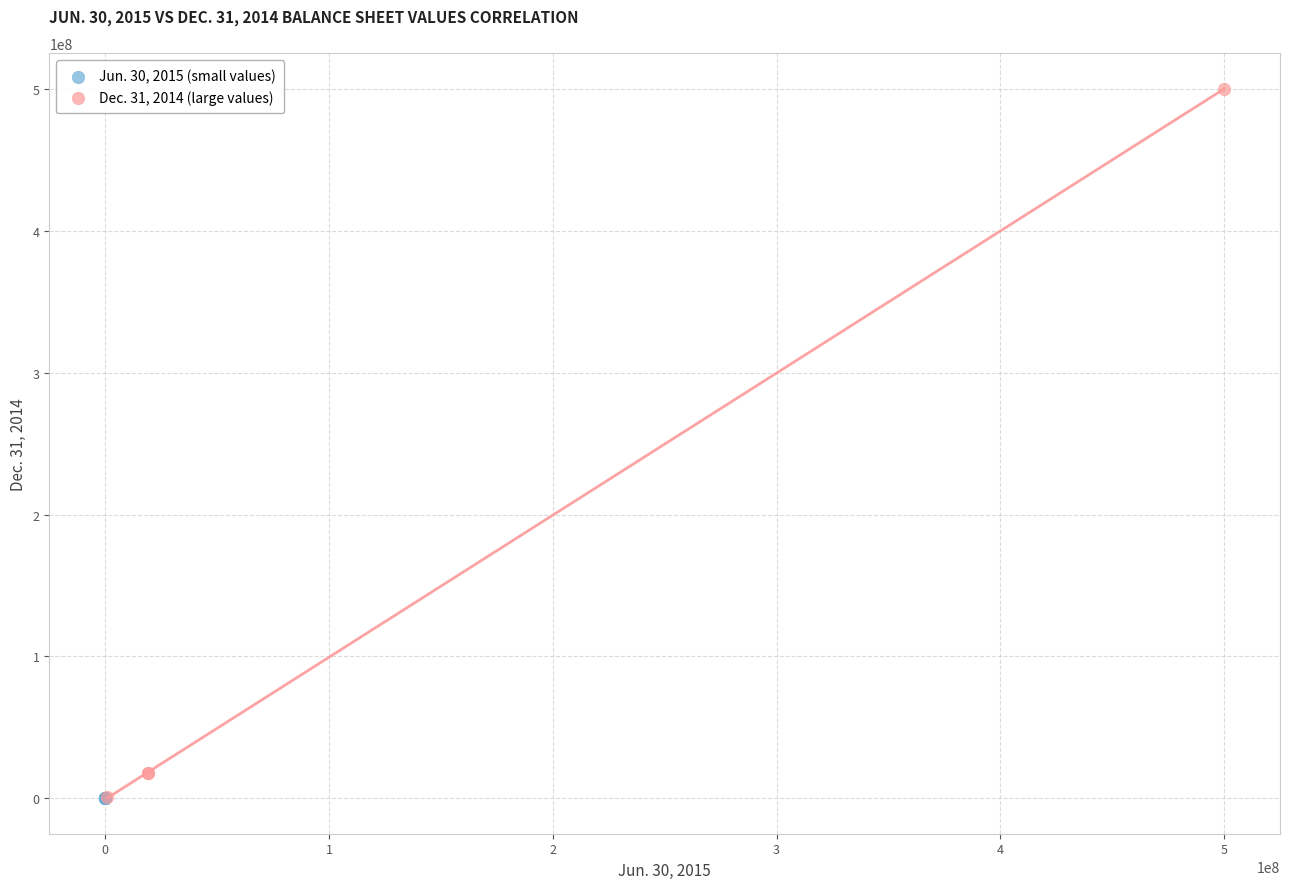

Which series reaches the maximum Y coordinate?

Dec. 31, 2014 (large values)